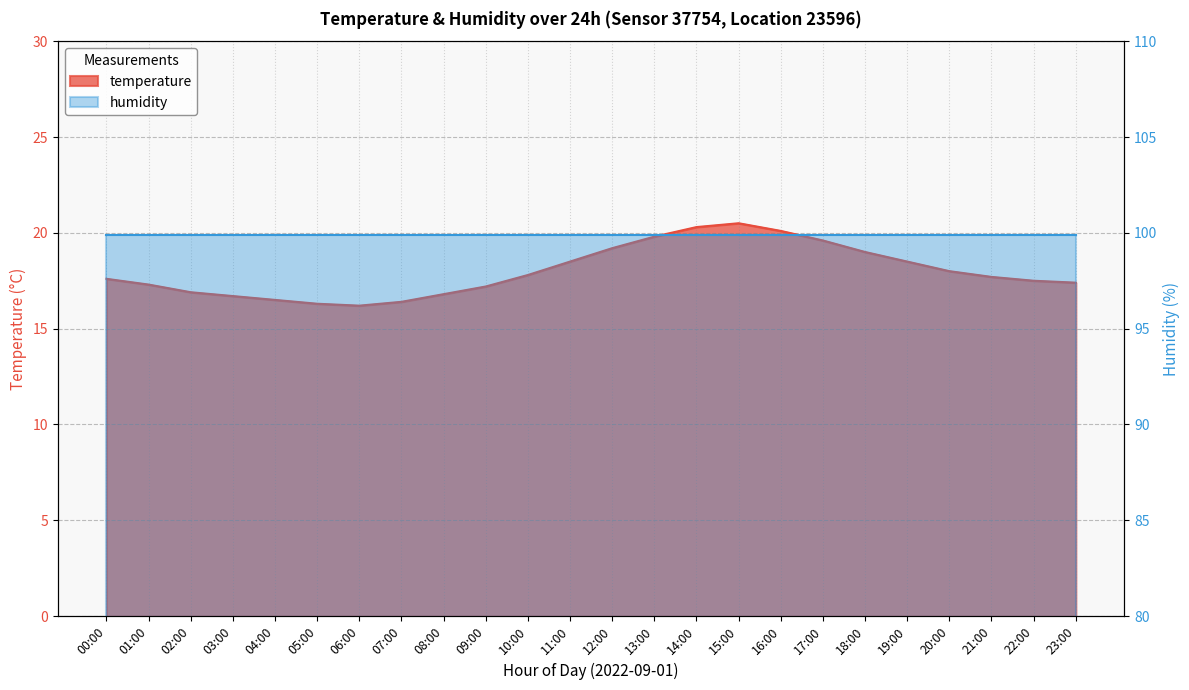

At which label does the data first exceed 17?

00:00